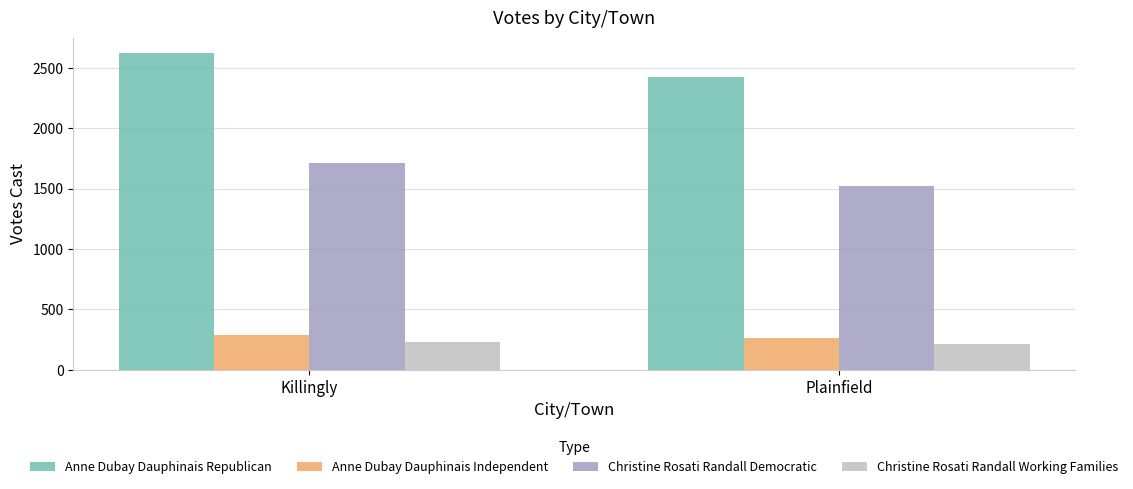

Rank the categories by Christine Rosati Randall Democratic value from lowest to highest.

Plainfield, Killingly